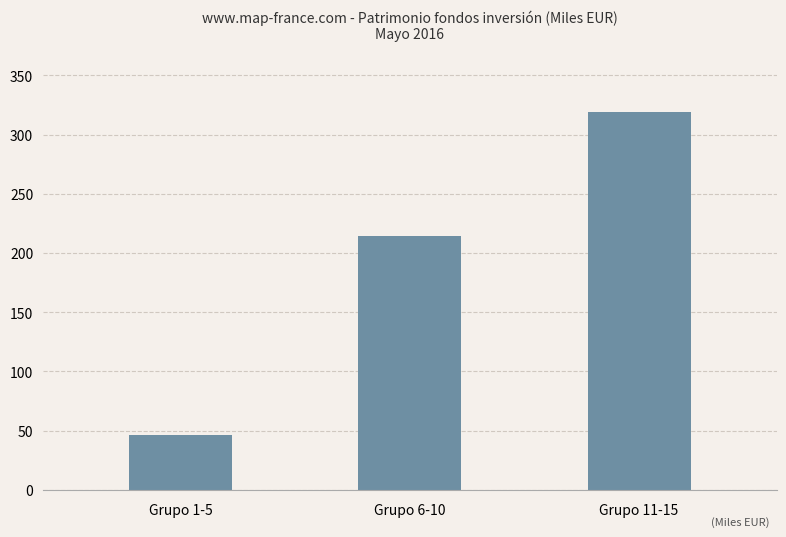

List the labels in order of value, largest first.

Grupo 11-15, Grupo 6-10, Grupo 1-5